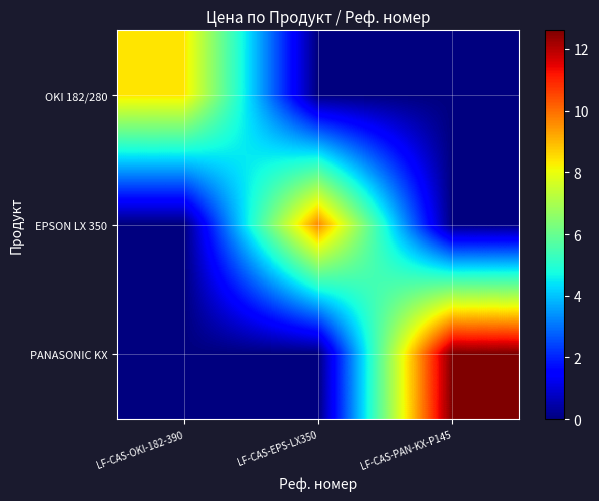

What is the difference between the highest and lowest values at LF-CAS-EPS-LX350?

9.6